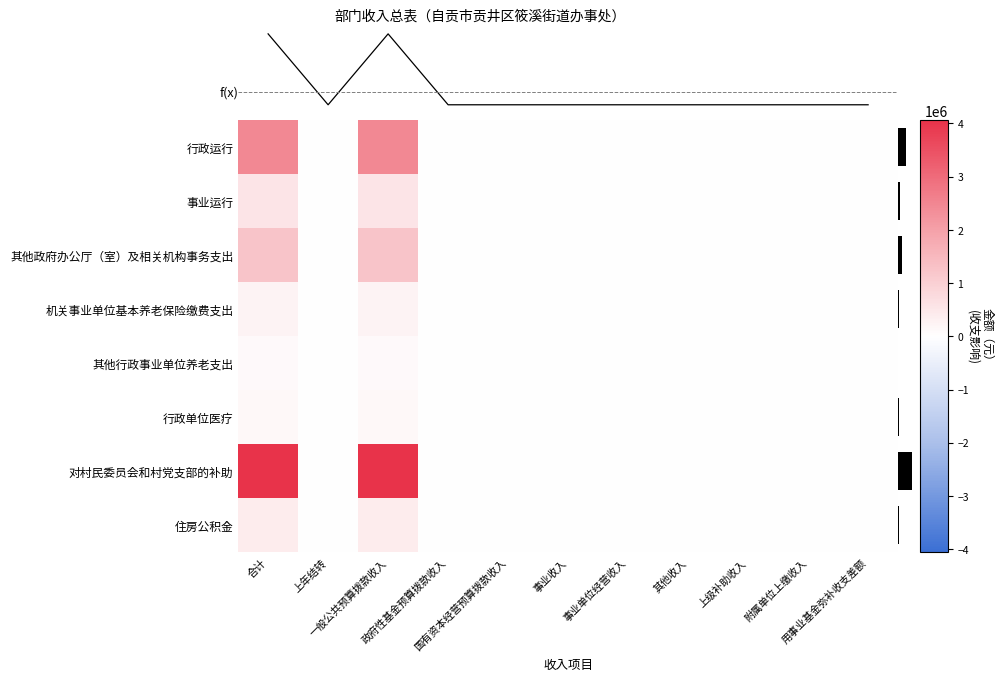

What is the average value of the 对村民委员会和村党支部的补助 series?

738022.5